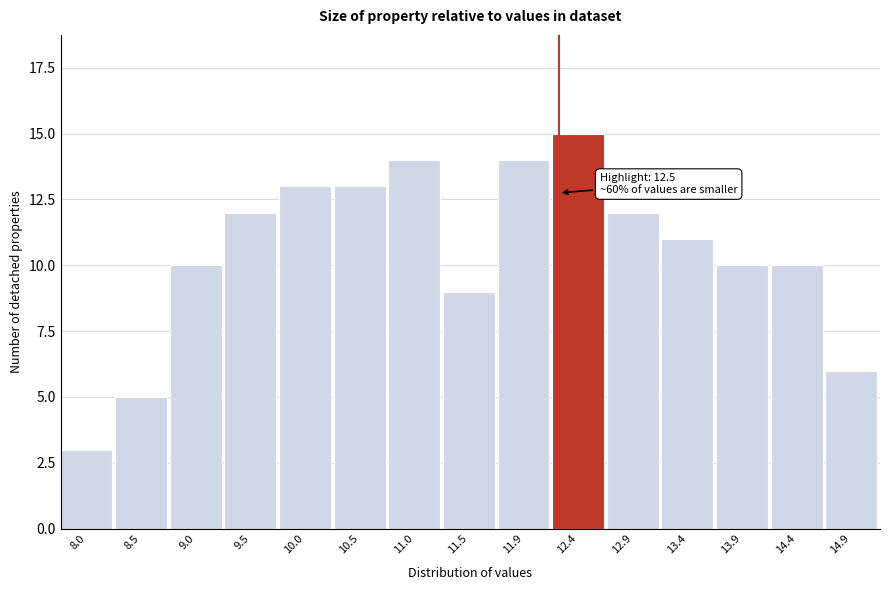

Reading left to right, transcribe all the data shown in this chart.

8.0=3	8.5=5	9.0=10	9.5=12	10.0=13	10.5=13	11.0=14	11.5=9	11.9=14	12.4=15	12.9=12	13.4=11	13.9=10	14.4=10	14.9=6